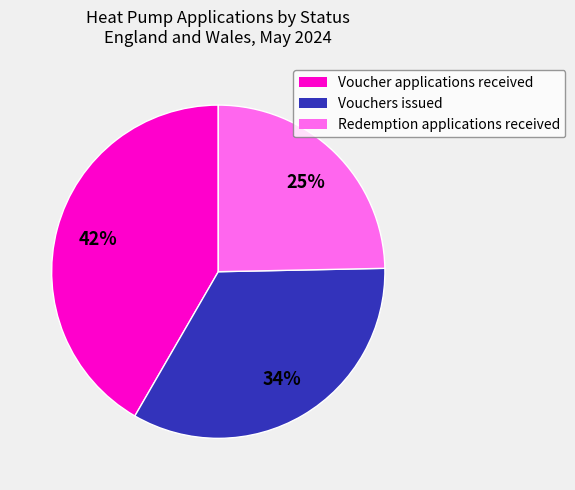

Which has a higher value, Redemption applications received or Voucher applications received?

Voucher applications received